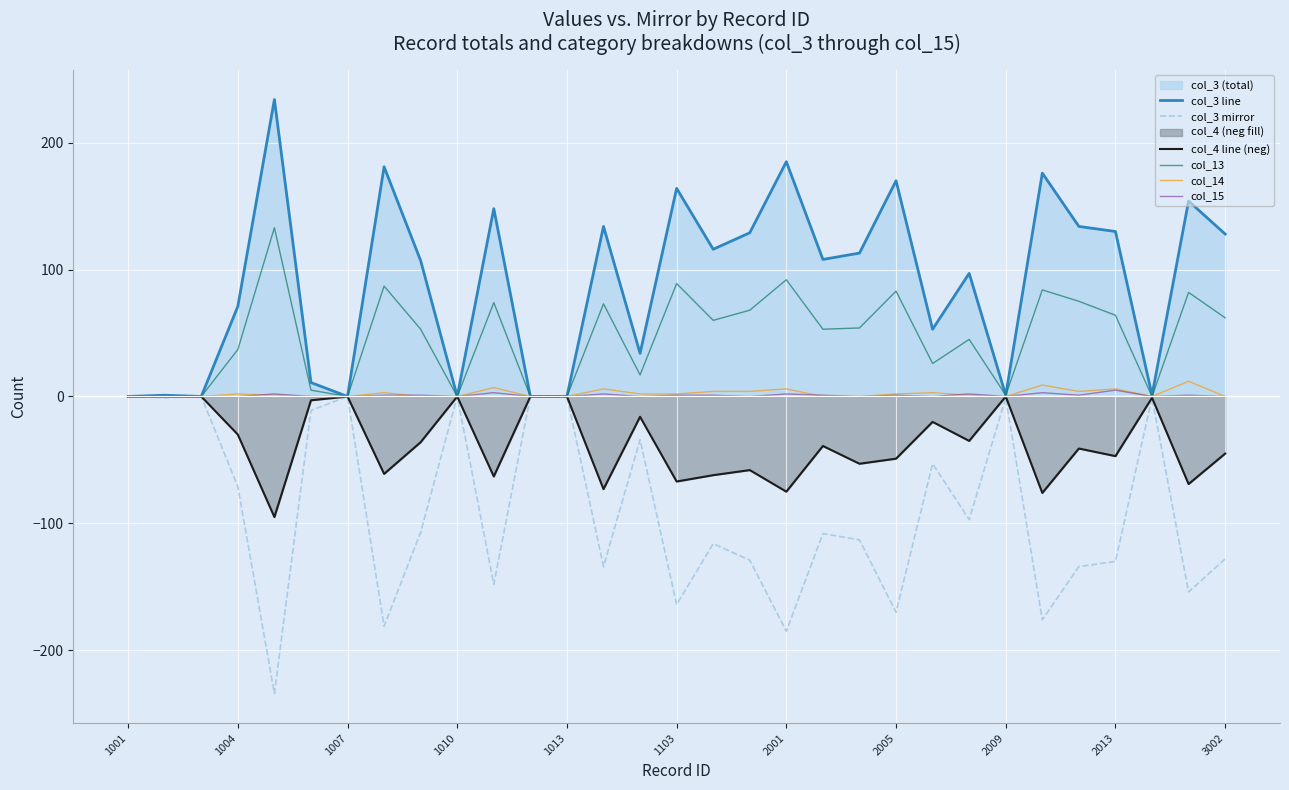

What is the sum of all col_15 values?

27